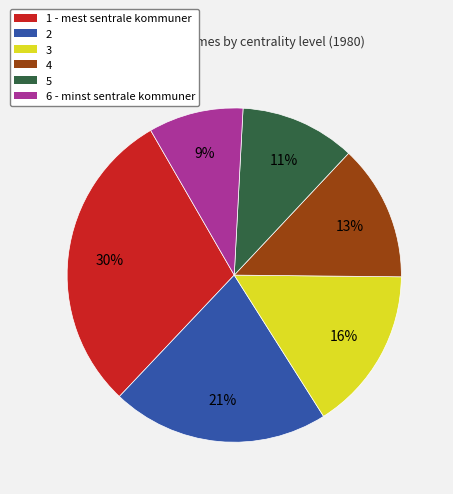

Approximately how many times larger is the value at 2 compared to 5?

1.9